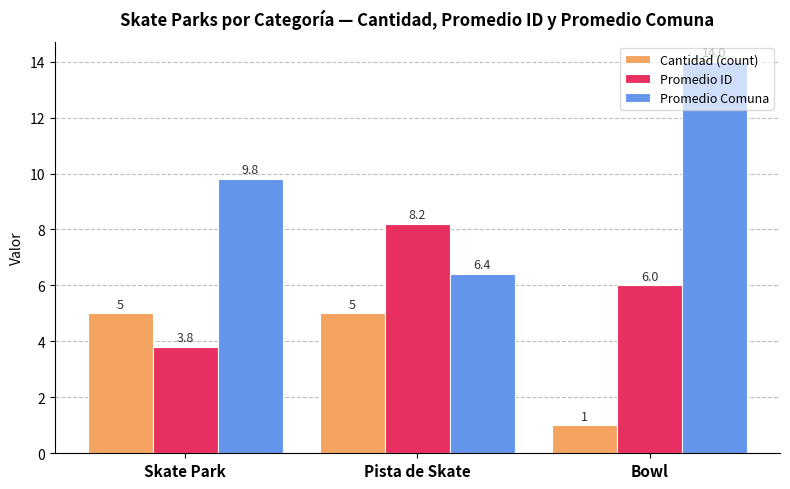

What is the greatest value displayed?

14.0